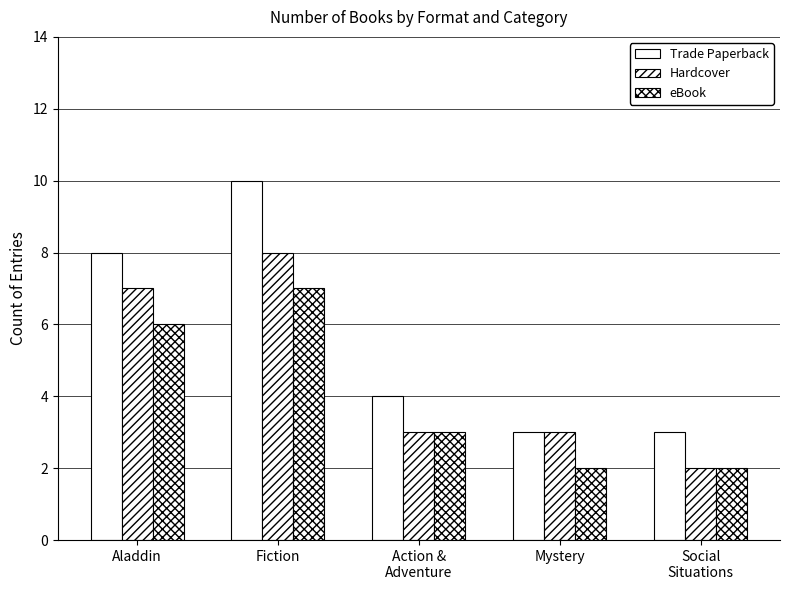

Between Fiction and Mystery, which series saw the biggest shift?

Trade Paperback